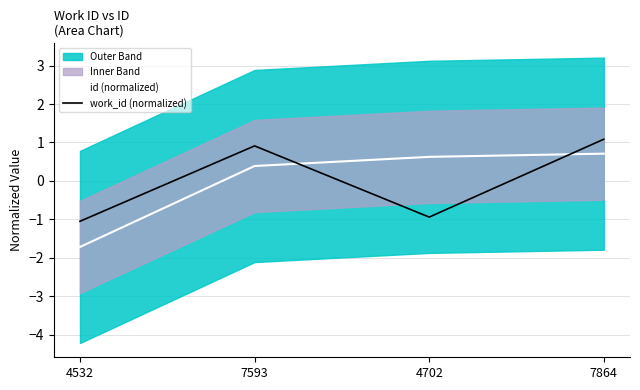

What is the value of the work_id (normalized) point at the 1st from the left?

-1.1